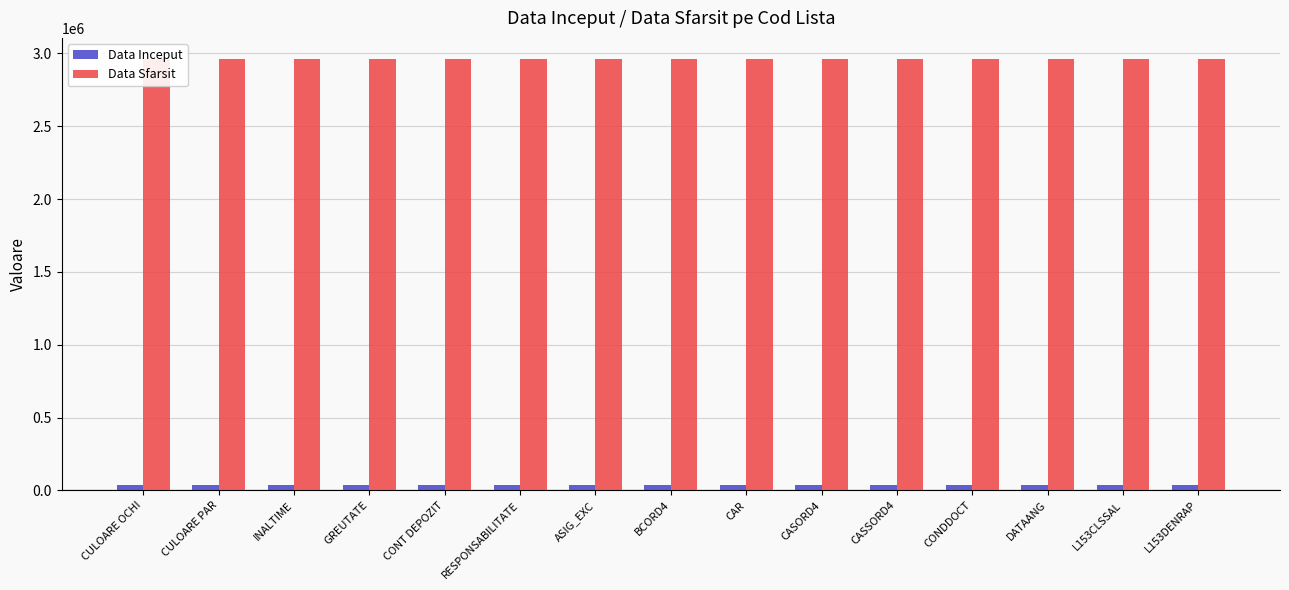

At how many categories does at least one series exceed 2456337?

15